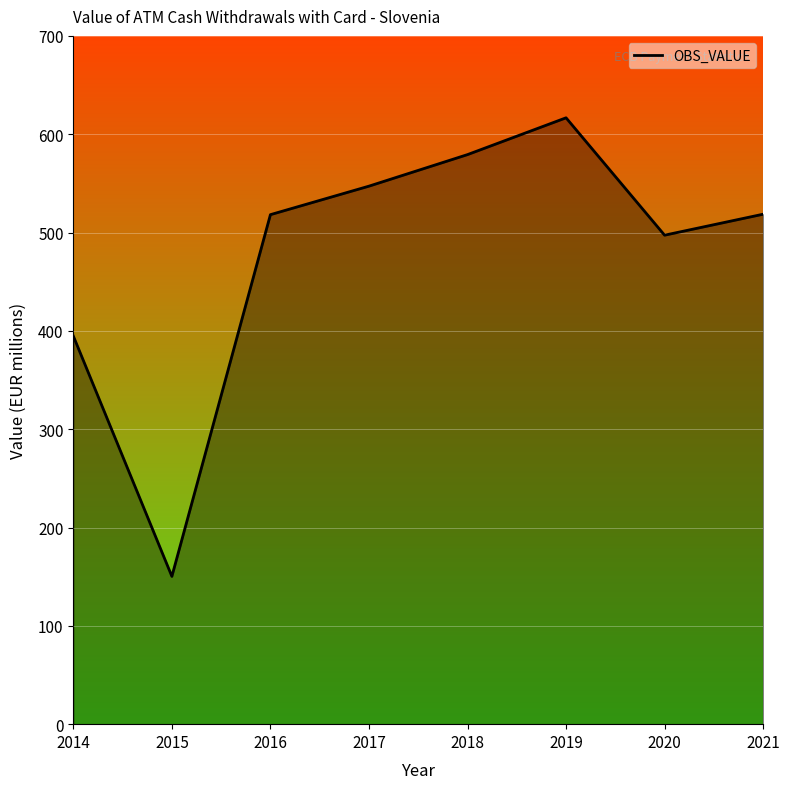

Which has a higher value, 2015 or 2018?

2018